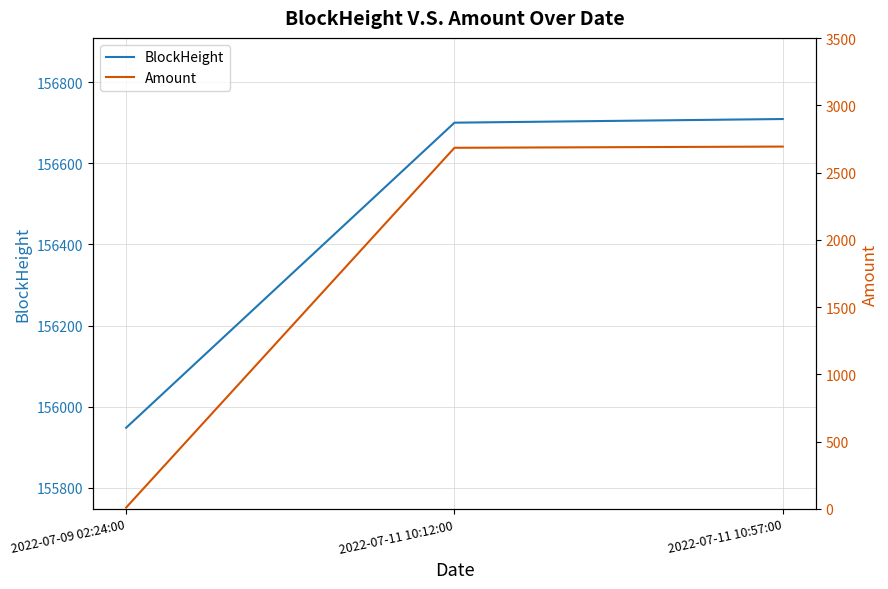

Reading left to right, what are all the values shown in this chart?

BlockHeight: 2022-07-09 02:24:00=155948.0	2022-07-11 10:12:00=156700.0	2022-07-11 10:57:00=156709.0
Amount: 2022-07-09 02:24:00=10.0	2022-07-11 10:12:00=2685.0	2022-07-11 10:57:00=2694.0